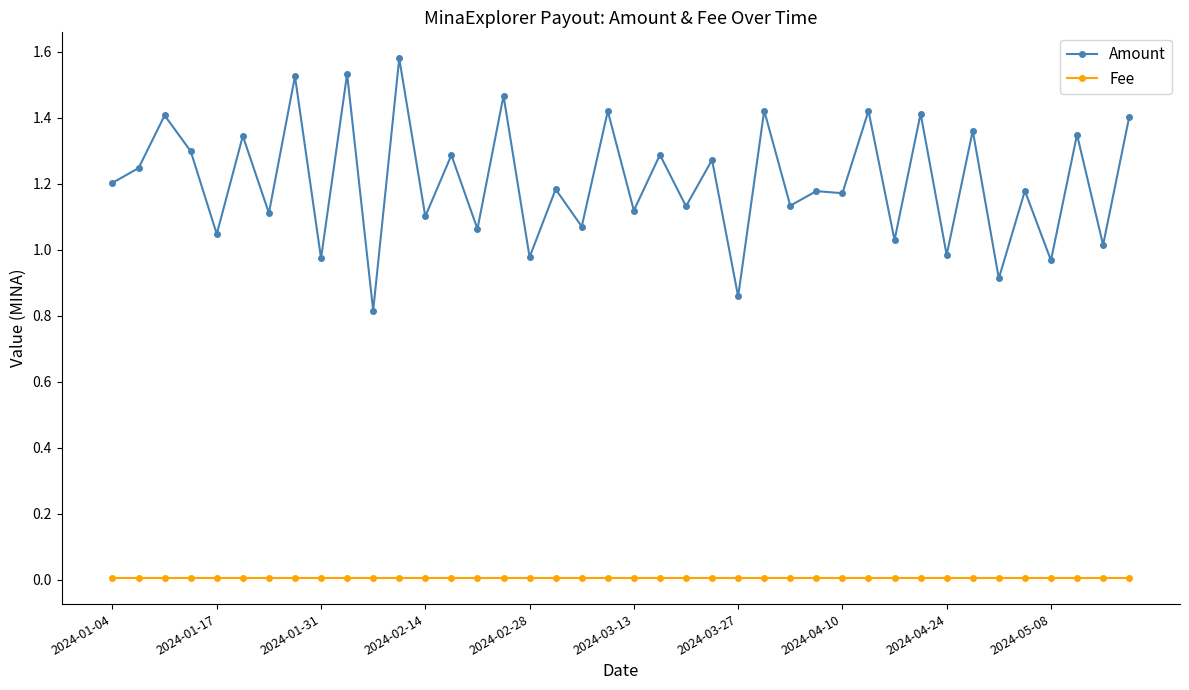

How many lines are shown in the chart?

2